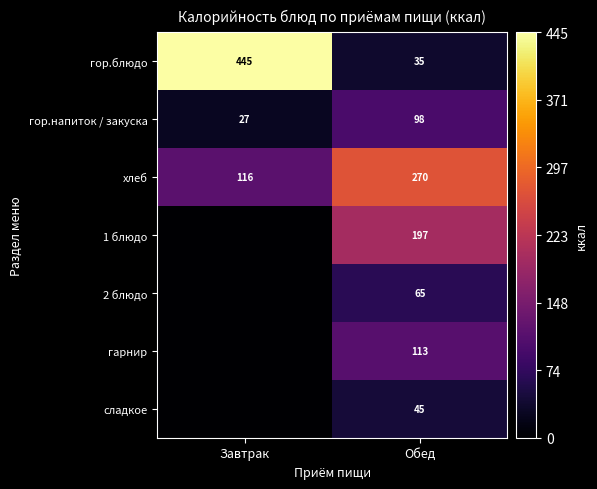

At which label does гор.напиток / закуска reach its minimum?

Завтрак